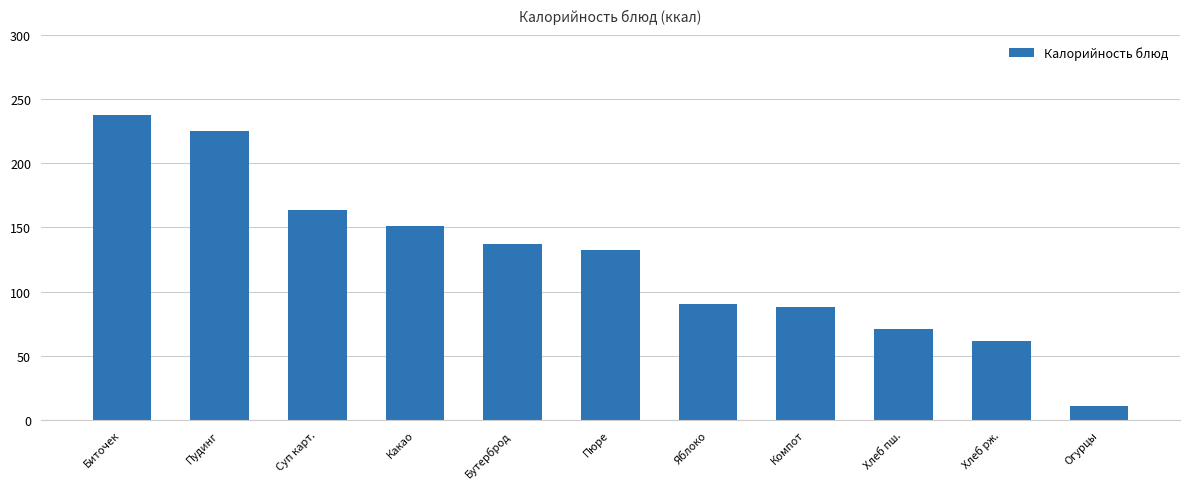

What is the value of the 3rd bar from the left?

163.9